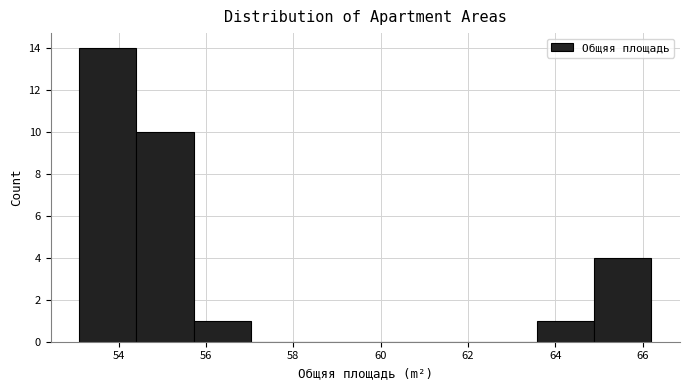

Which range on the x-axis has the tallest bar?

53.2 to 54.4